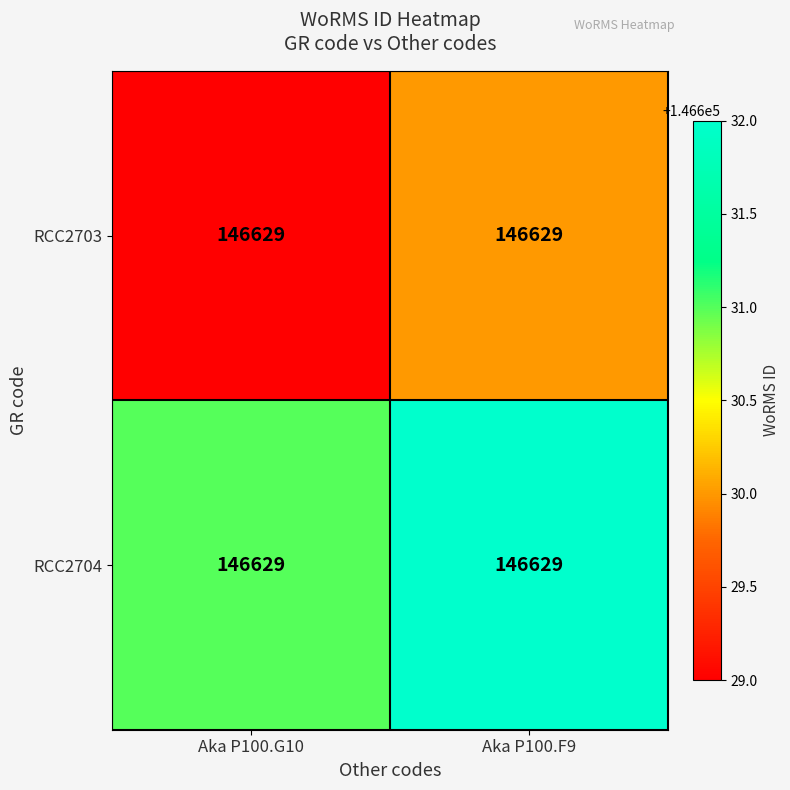

Between Aka P100.G10 and Aka P100.F9, which is larger?

Aka P100.F9